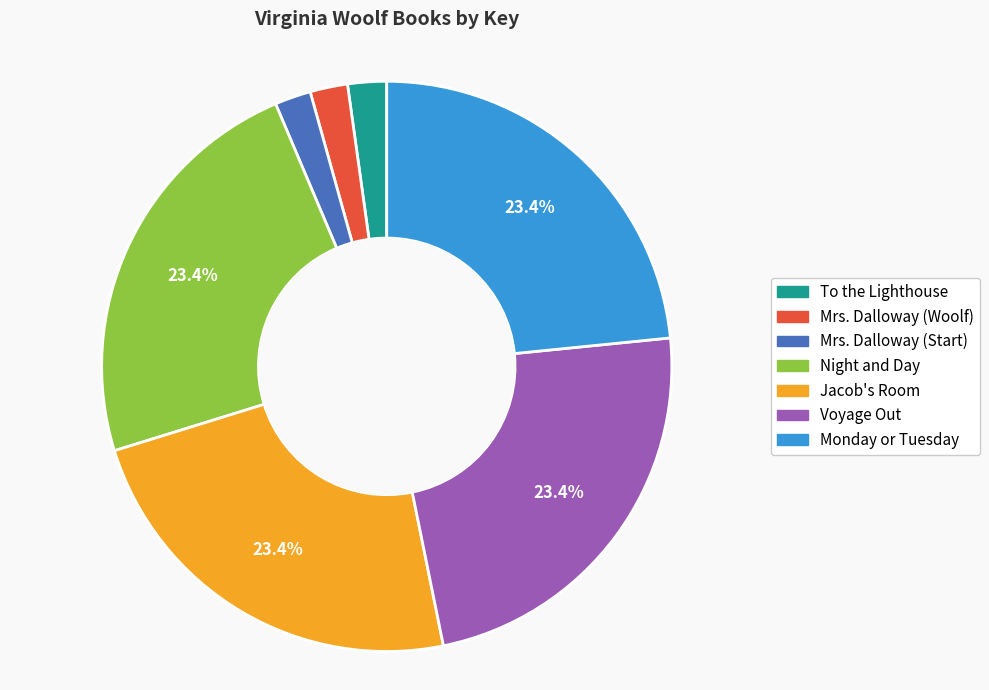

Combined, do Voyage Out and Mrs. Dalloway (Woolf) account for over 50%?

No